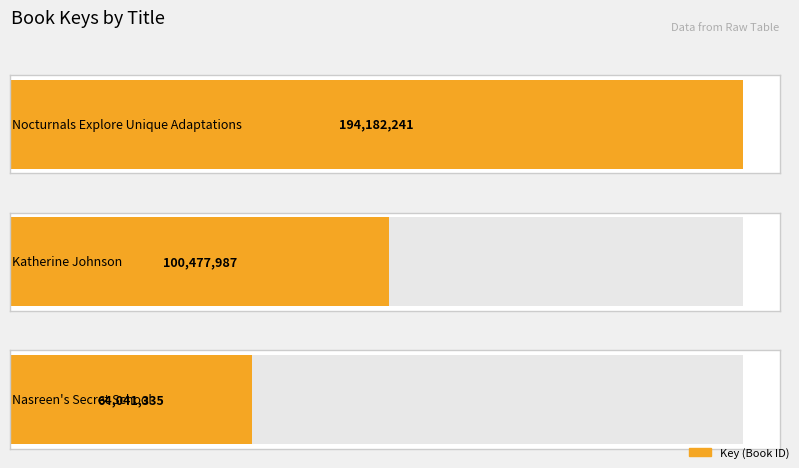

What is the difference between the values at Nocturnals Explore Unique Adaptations and Katherine Johnson?

93704254